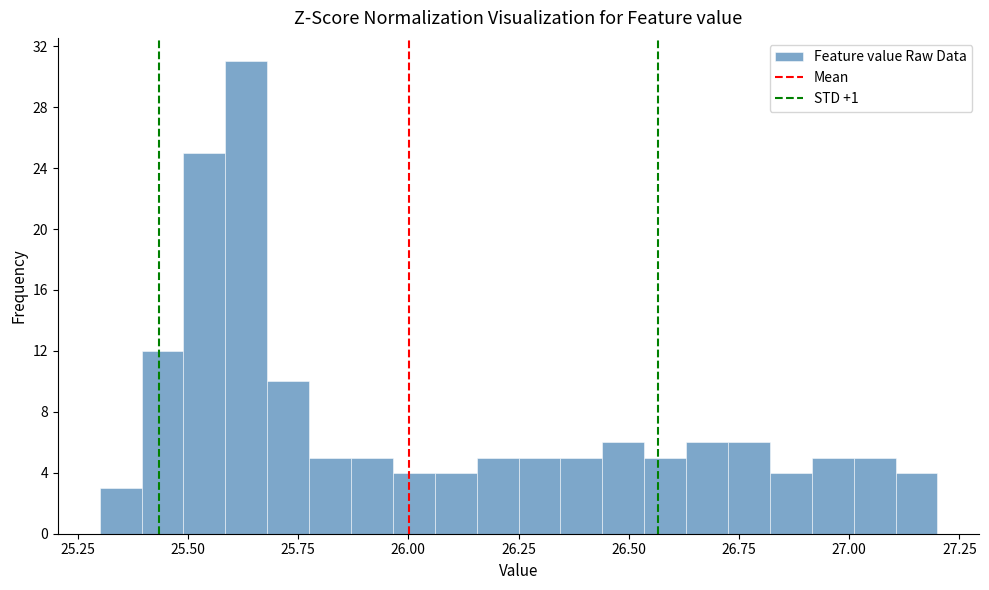

Read against the x-axis, roughly where is the centre of the tallest bar?

25.65